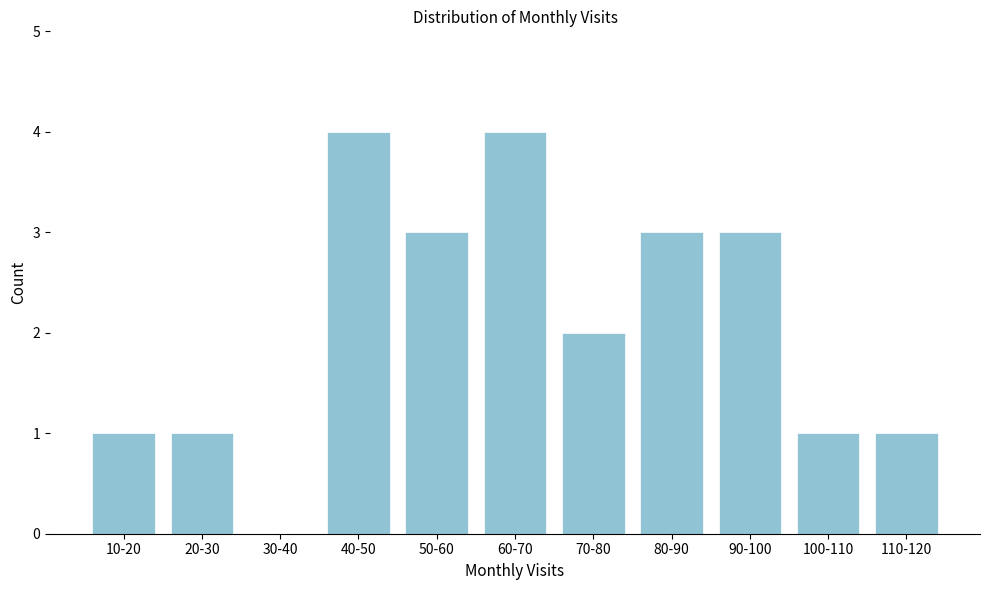

Reading left to right, extract all data points from this chart.

10-20=1	20-30=1	30-40=0	40-50=4	50-60=3	60-70=4	70-80=2	80-90=3	90-100=3	100-110=1	110-120=1